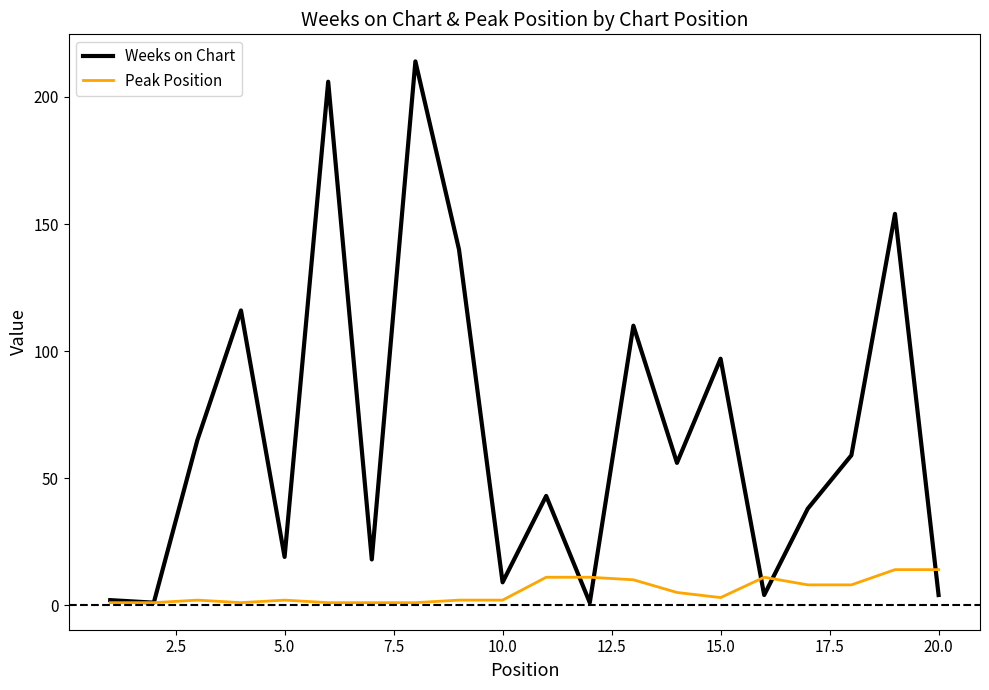

Rank the series by their maximum value, from highest to lowest.

Weeks on Chart, Peak Position